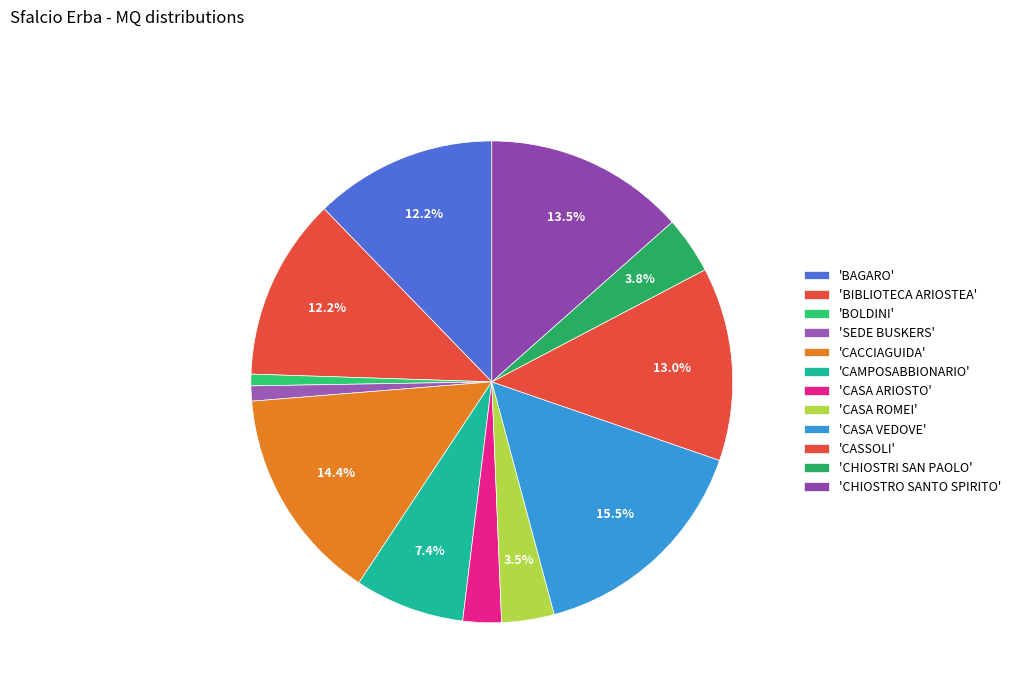

How many slices are in this pie chart?

12